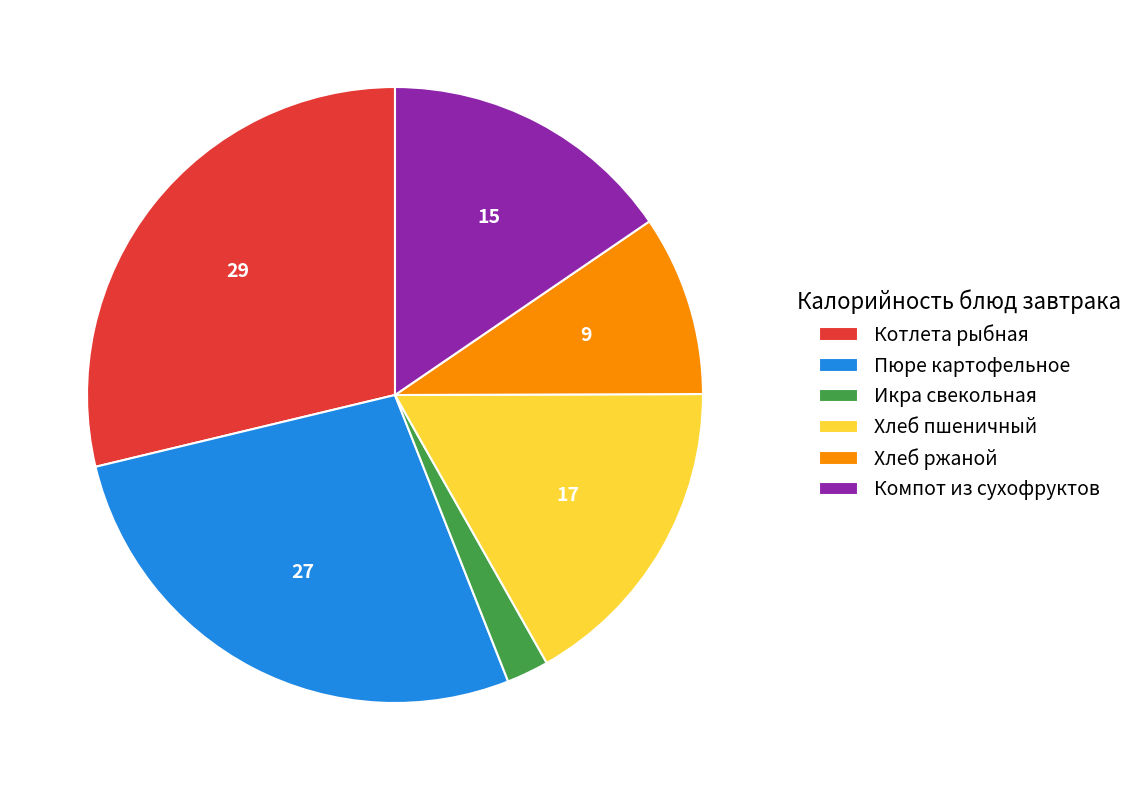

Rank the categories by value from lowest to highest.

Икра свекольная, Хлеб ржаной, Компот из сухофруктов, Хлеб пшеничный, Пюре картофельное, Котлета рыбная